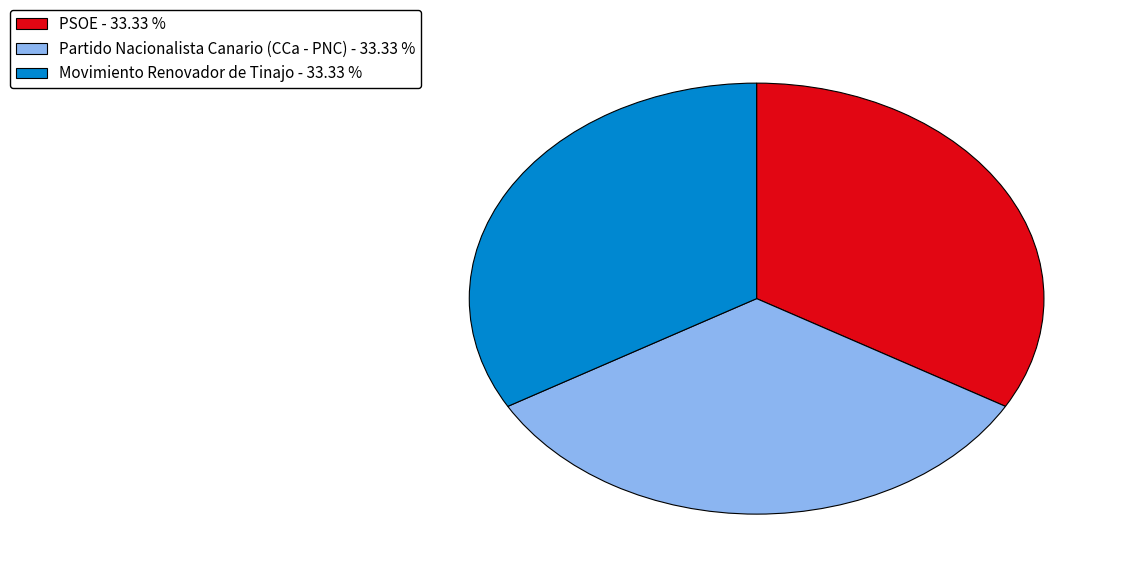

Is there any slice that represents more than half of the pie?

No